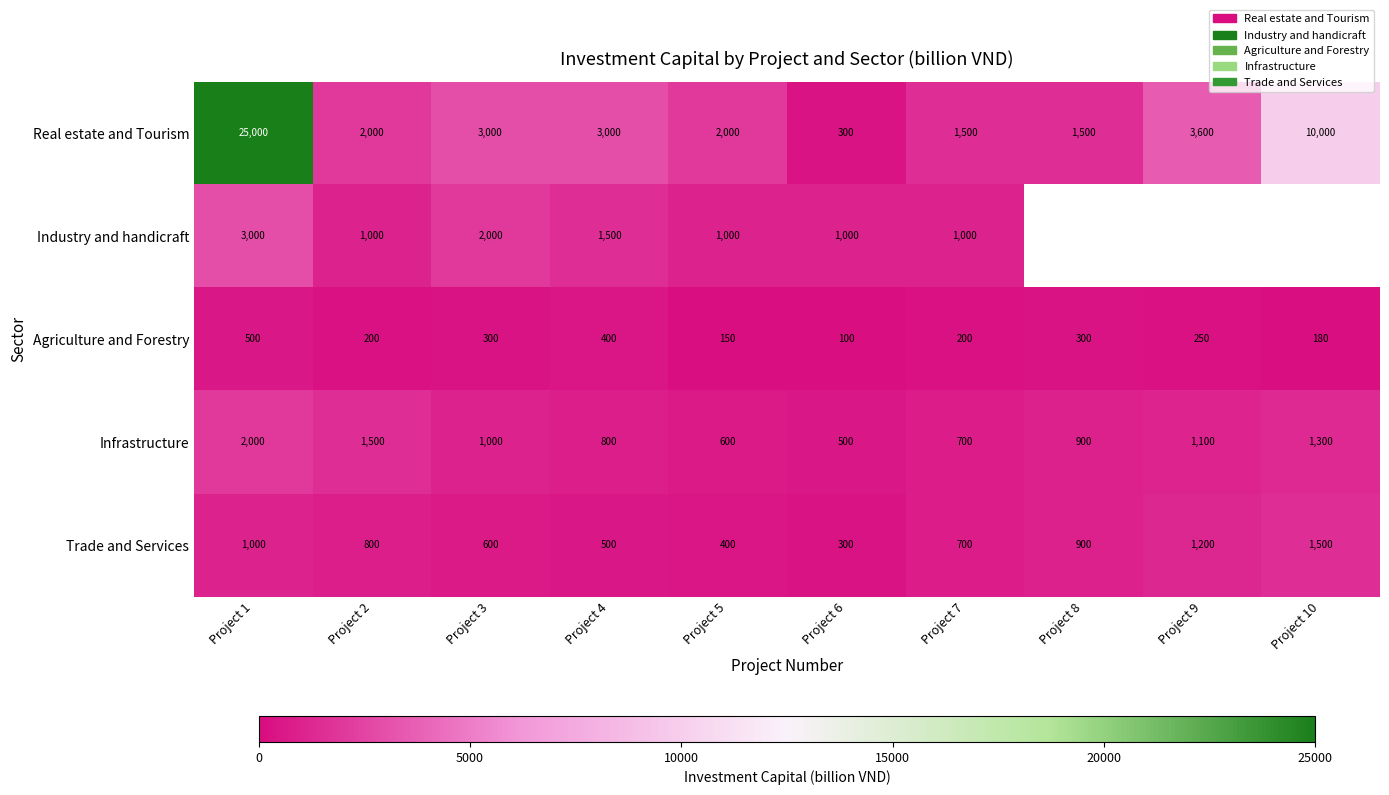

At Project 5, list the series in order from largest to smallest.

Real estate and Tourism, Industry and handicraft, Infrastructure, Trade and Services, Agriculture and Forestry